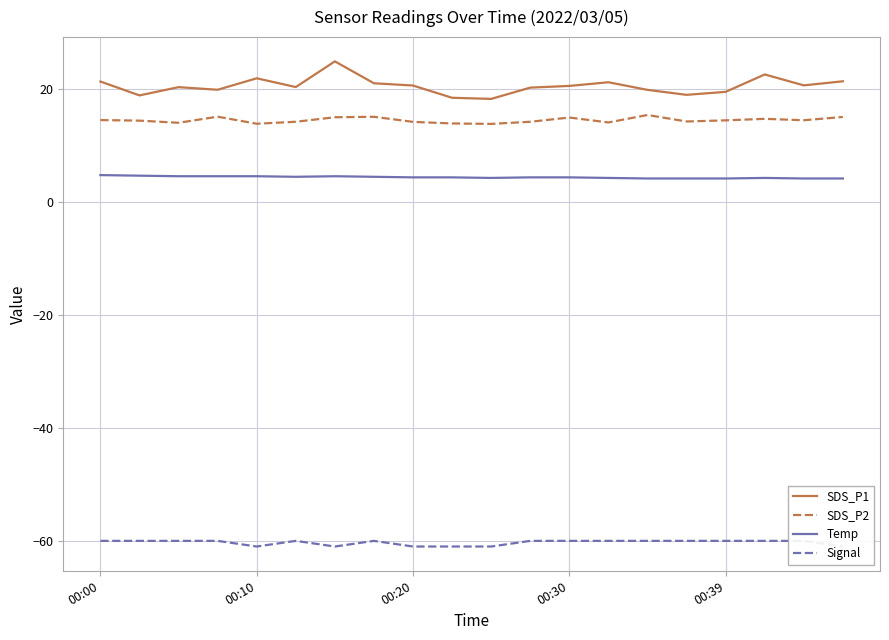

Is it true that SDS_P2 equals 13.9 at 00:10?

True